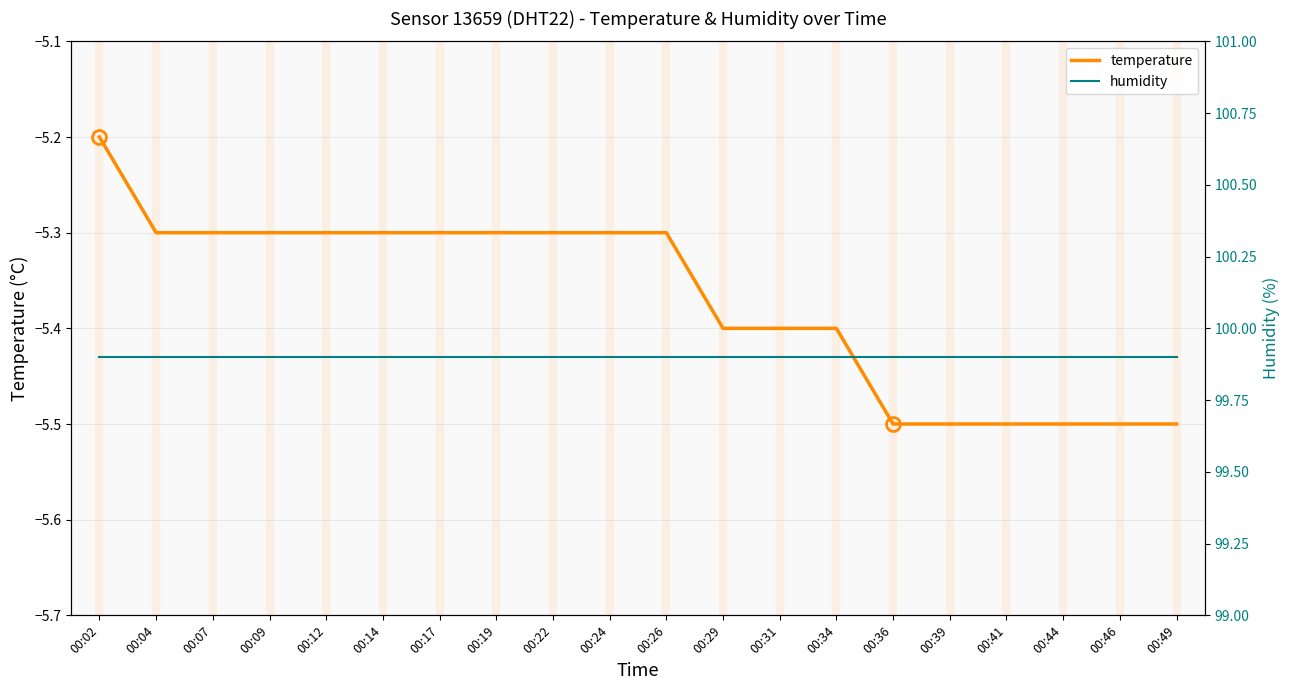

Reading left to right, transcribe all the data shown in this chart.

temperature: -5.2	-5.3	-5.3	-5.3	-5.3	-5.3	-5.3	-5.3	-5.3	-5.3	-5.3	-5.4	-5.4	-5.4	-5.5	-5.5	-5.5	-5.5	-5.5	-5.5
humidity: 99.9	99.9	99.9	99.9	99.9	99.9	99.9	99.9	99.9	99.9	99.9	99.9	99.9	99.9	99.9	99.9	99.9	99.9	99.9	99.9